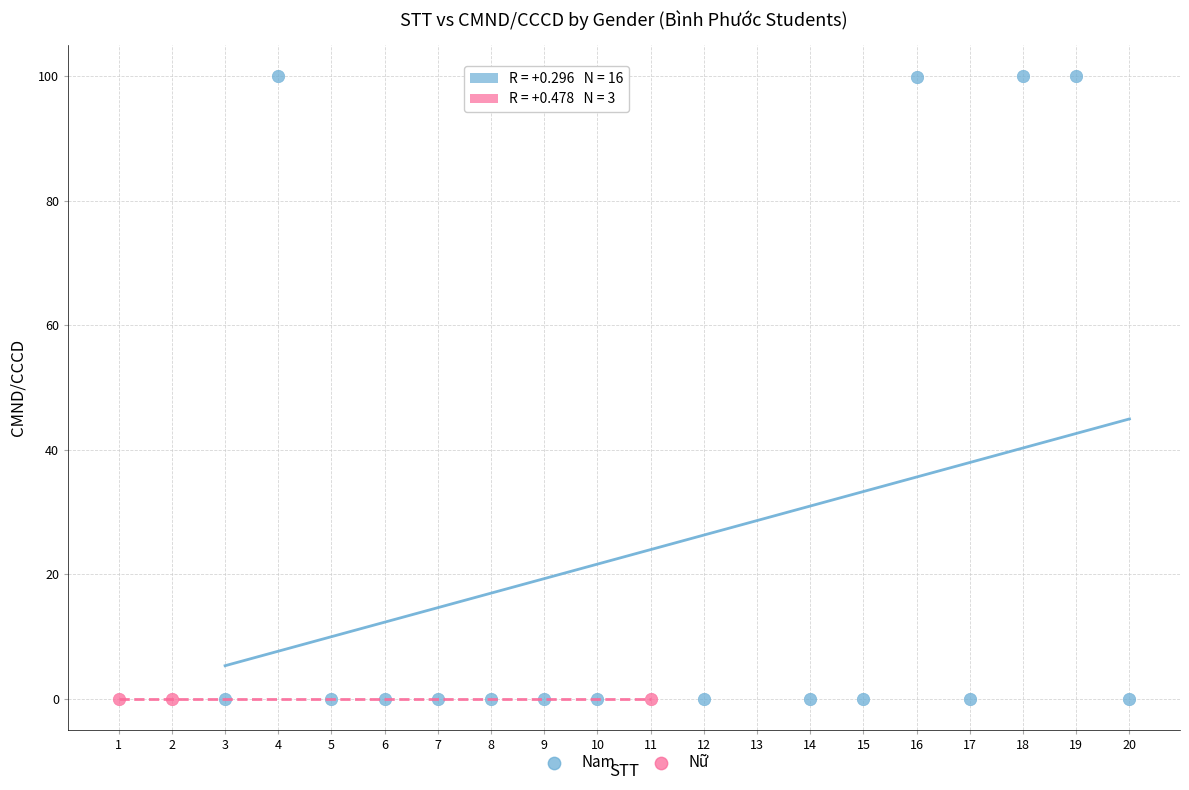

Which series contains the highest Y value?

Nam